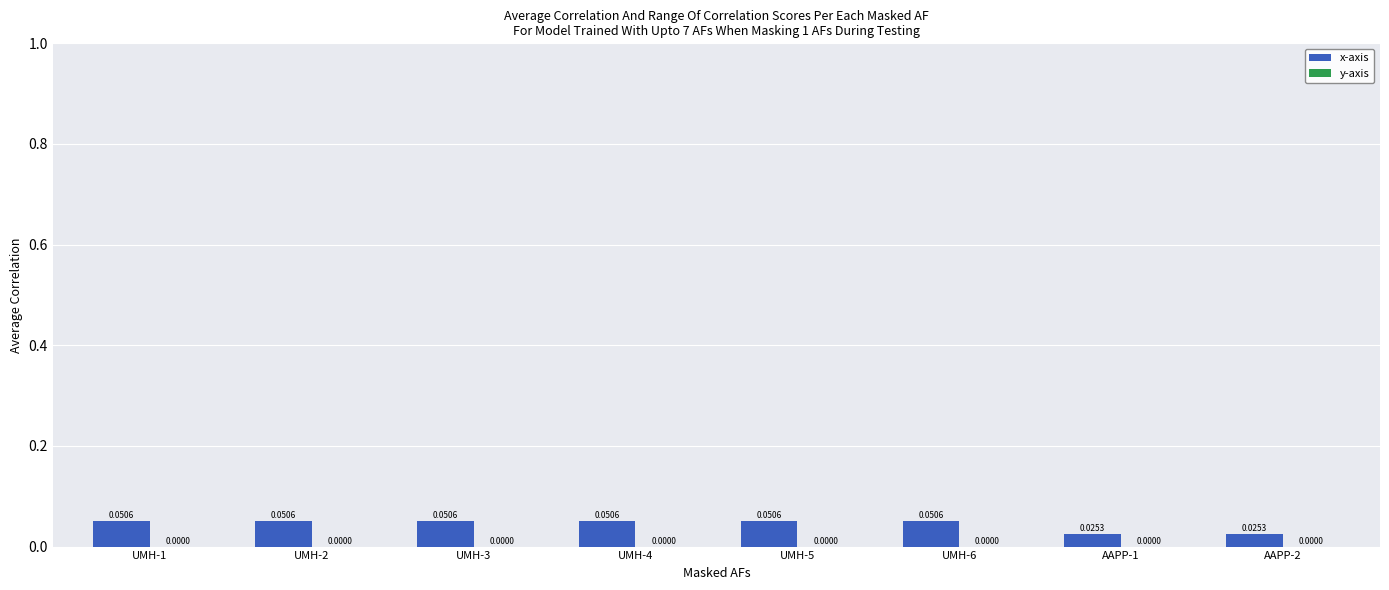

What is the sum of all values?

0.4